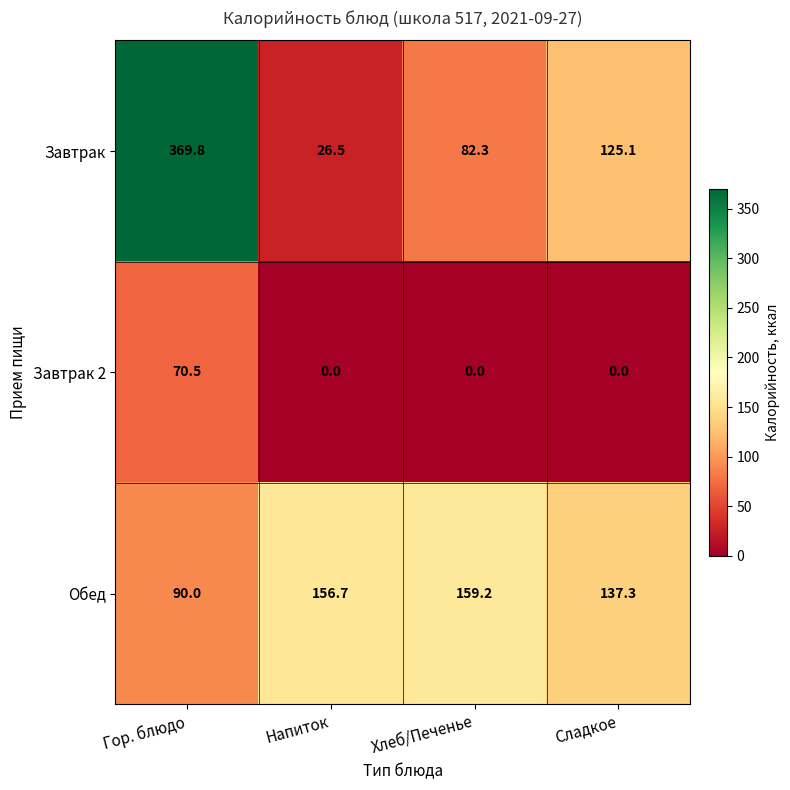

What is the difference between the maximum and second lowest values in the Завтрак series?

287.5